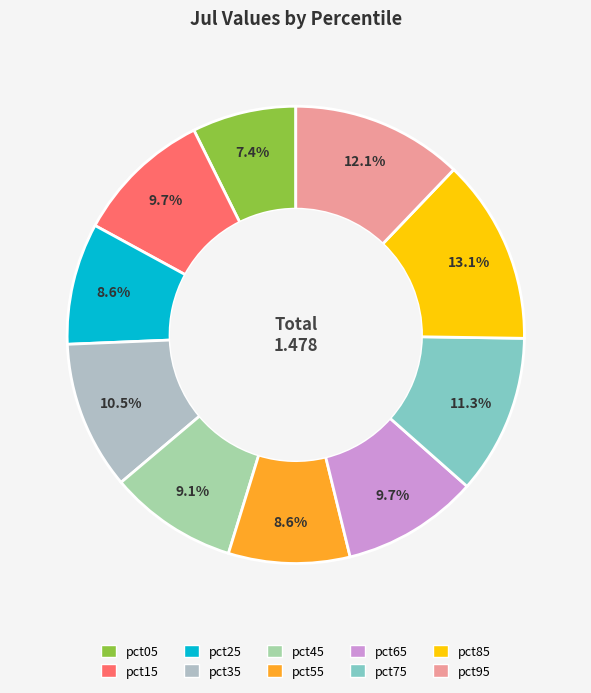

Rank the categories by value from lowest to highest.

pct05, pct55, pct25, pct45, pct65, pct15, pct35, pct75, pct95, pct85